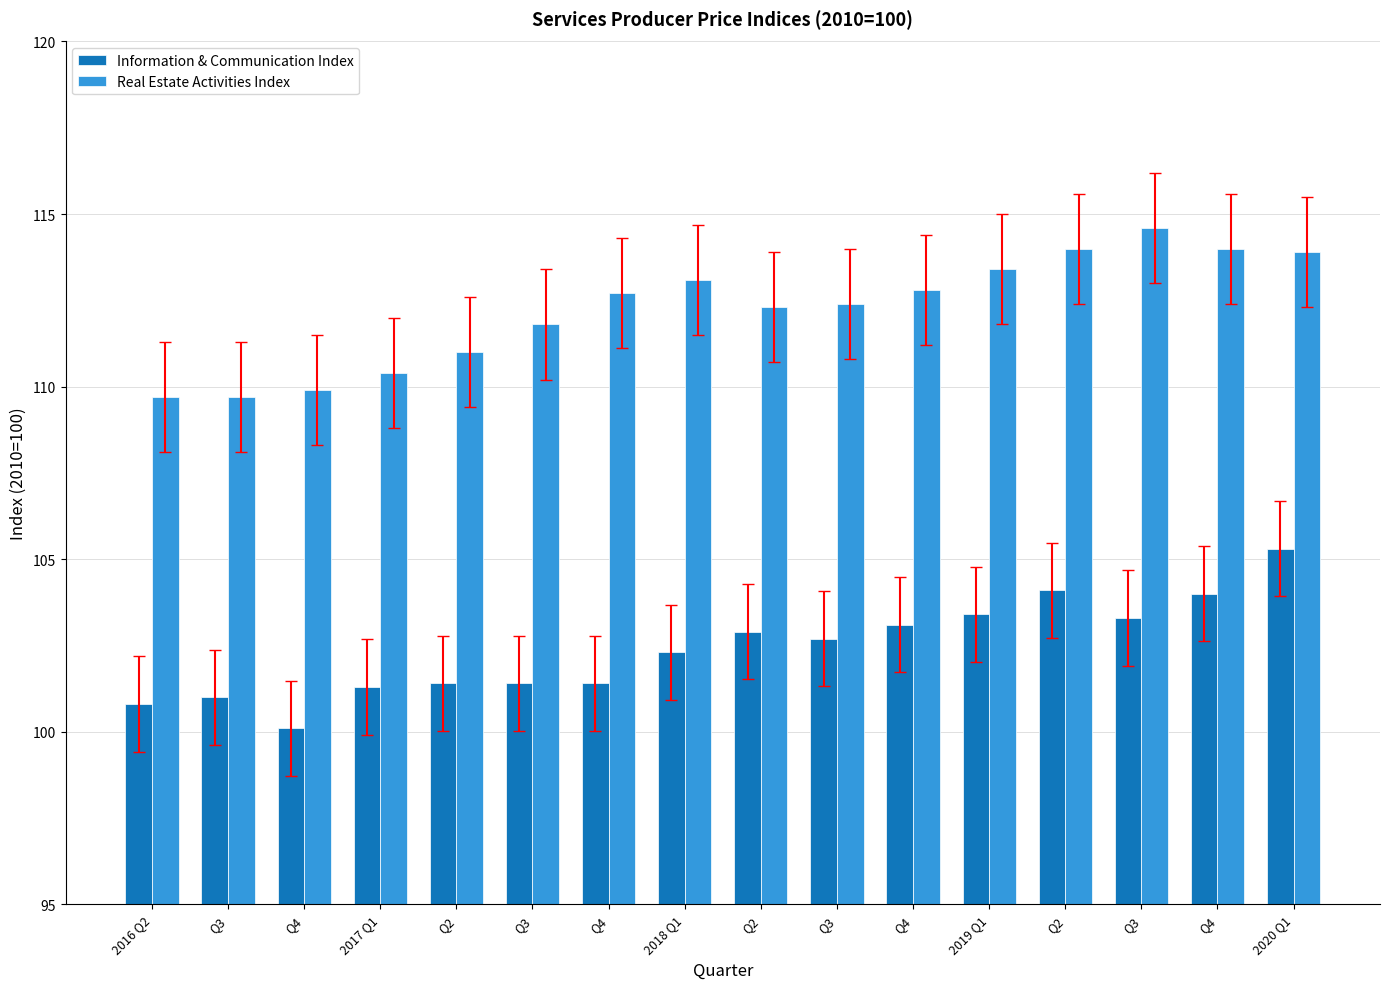

How many data points in Real Estate Activities Index are above 112?

10